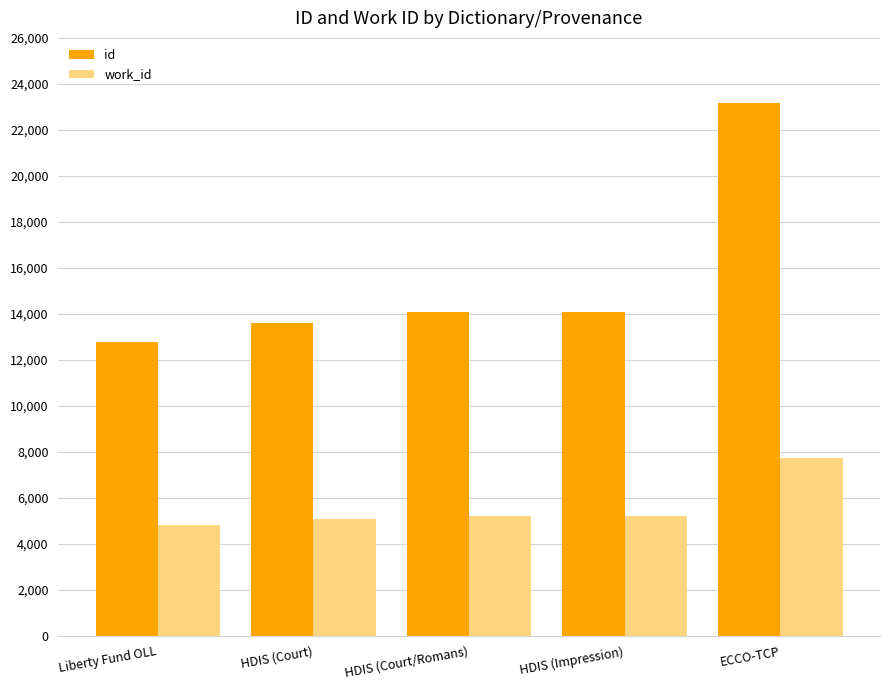

Count the number of data series in this chart.

2